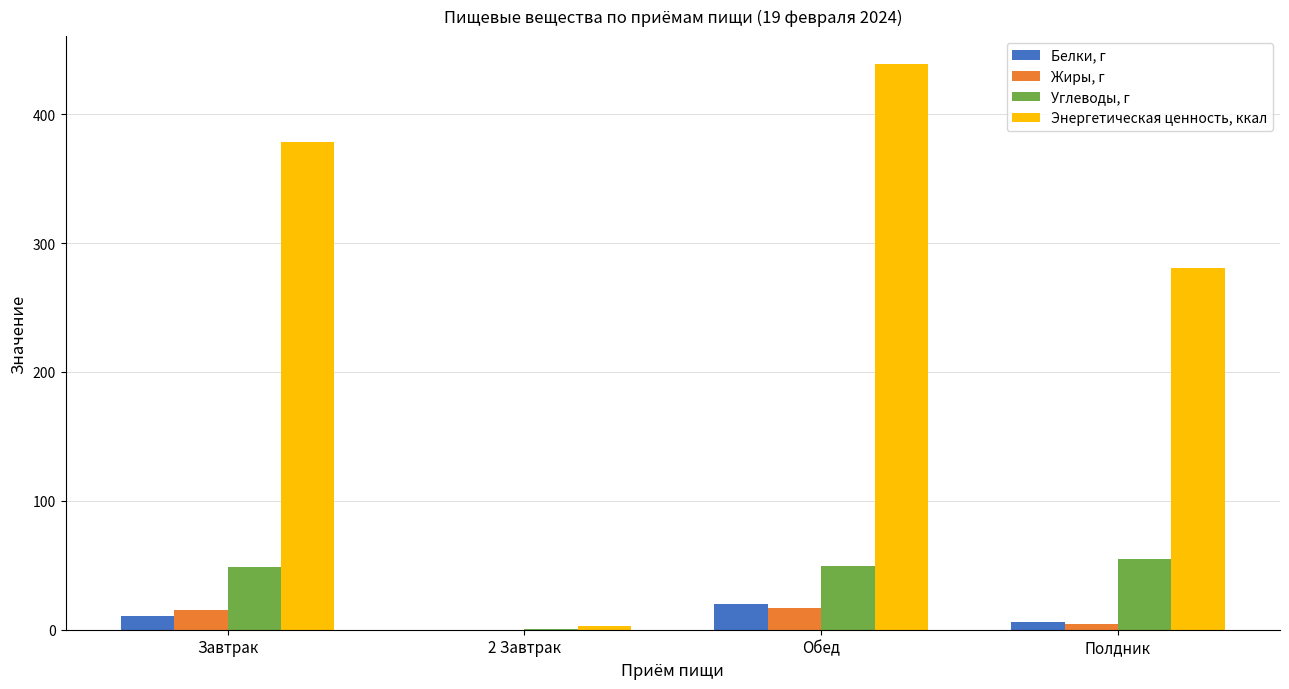

What is the maximum value shown in the chart?

438.7